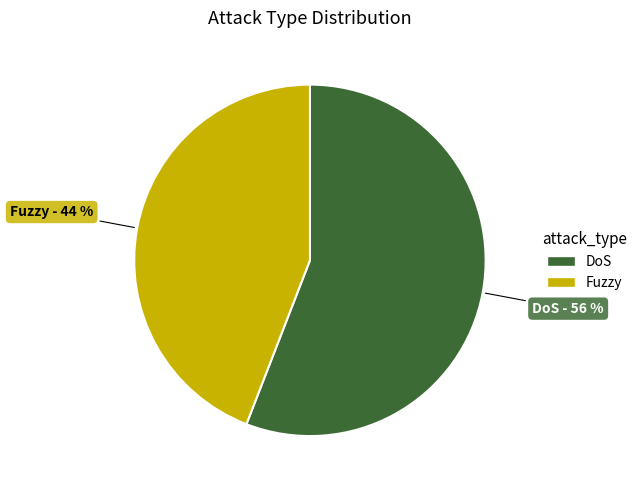

The DoS slice represents 42% of the pie. True or false?

False